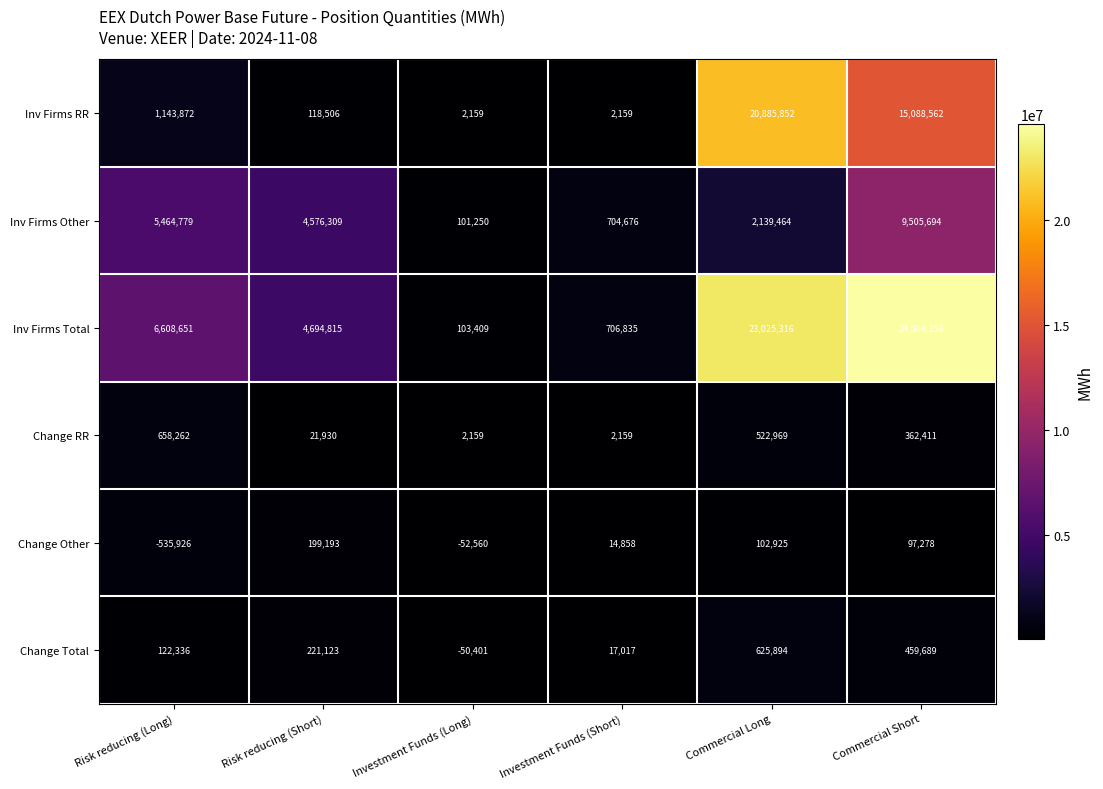

What value does the Inv Firms Total series have at Risk reducing (Long)?

6608651